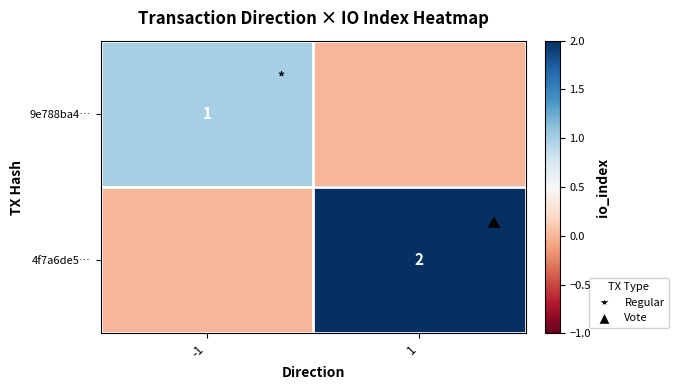

True or false: 9e788ba4… has a value of 1 at -1.

True